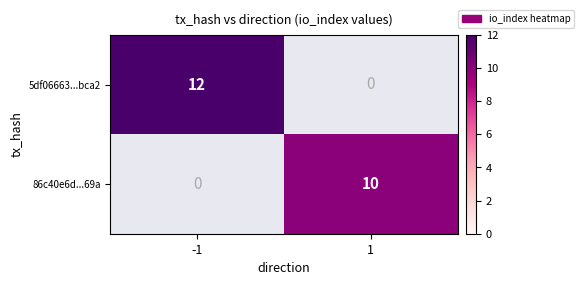

The value of 5df06663...bca2 at -1 is 7. True or false?

False